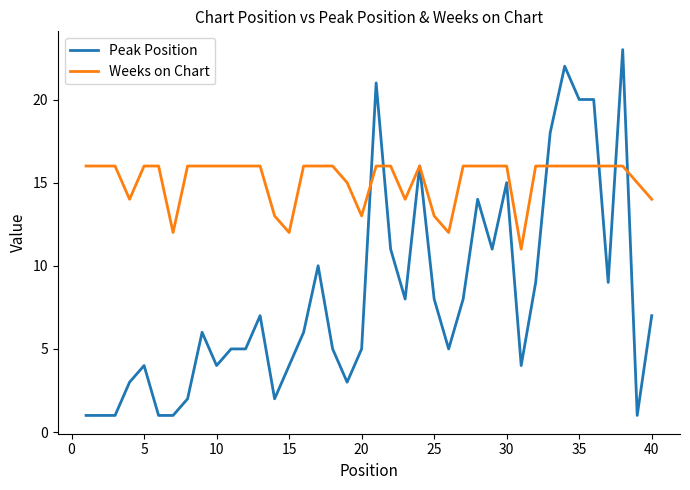

What are all the series names shown in the legend?

Peak Position, Weeks on Chart